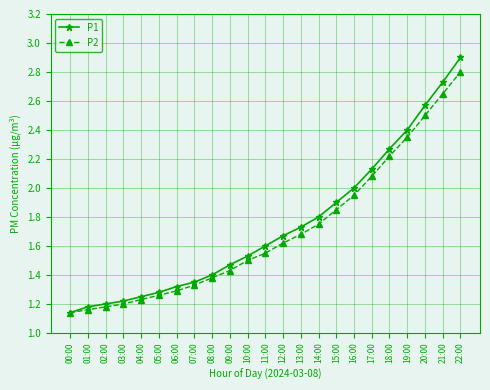

Is the value of P2 at 00:00 greater than the value of P1 at 20:00?

No